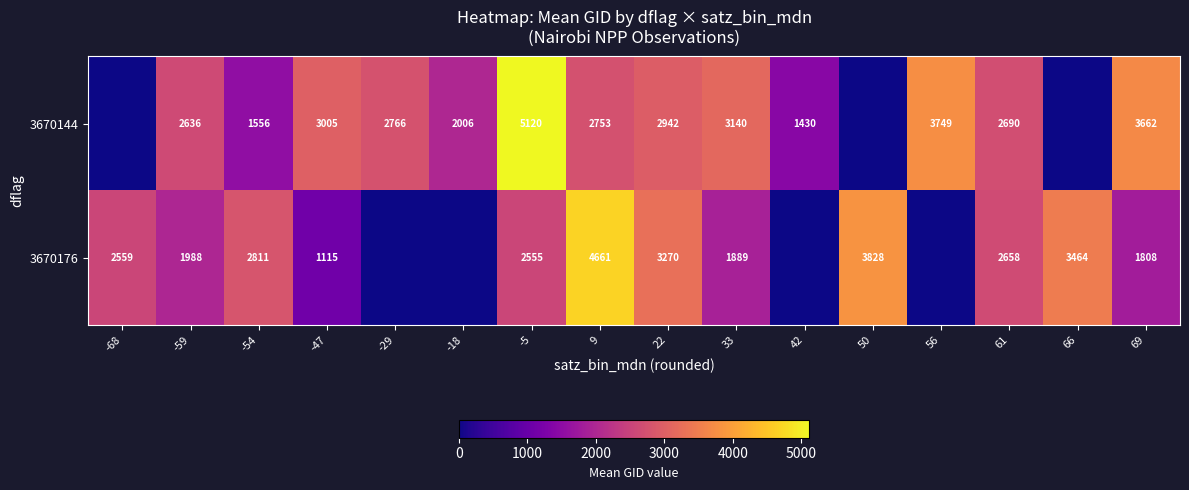

What is the difference between the 3670176 values at 22 and 69?

1462